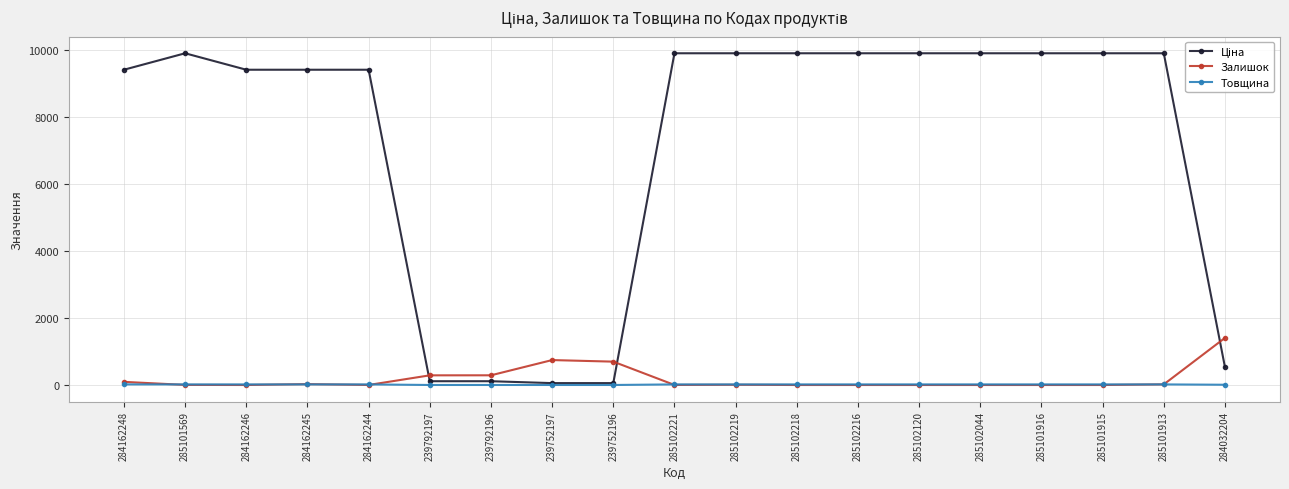

The value of Залишок at 285101915 is 0.0. True or false?

True